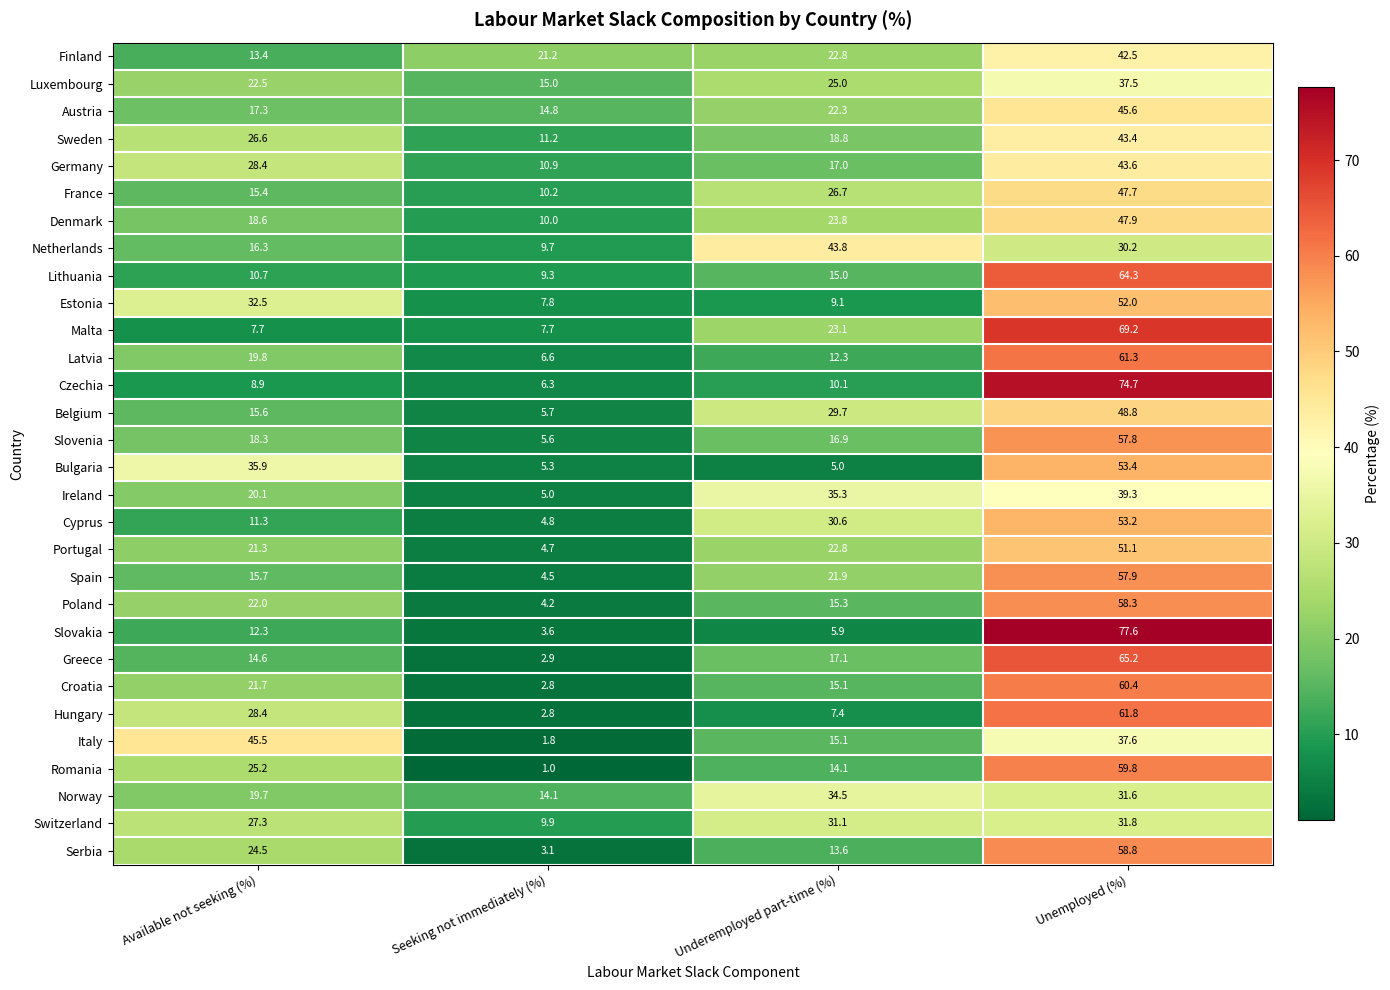

Rank the series by their maximum value, from lowest to highest.

Switzerland, Norway, Luxembourg, Ireland, Finland, Sweden, Germany, Netherlands, Italy, Austria, France, Denmark, Belgium, Portugal, Estonia, Cyprus, Bulgaria, Slovenia, Spain, Poland, Serbia, Romania, Croatia, Latvia, Hungary, Lithuania, Greece, Malta, Czechia, Slovakia